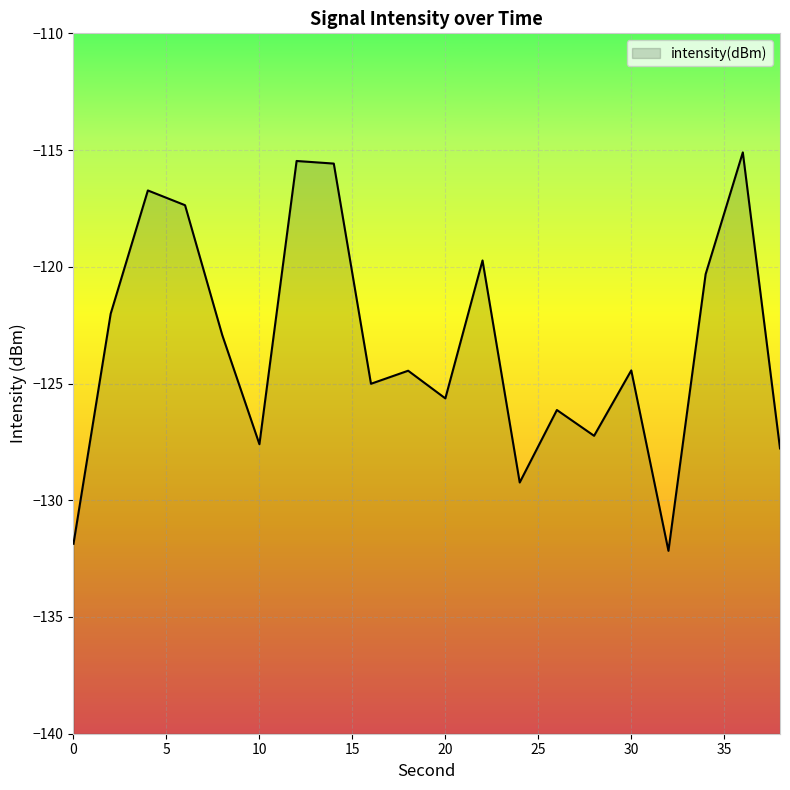

What is the approximate value at 6?

-117.4